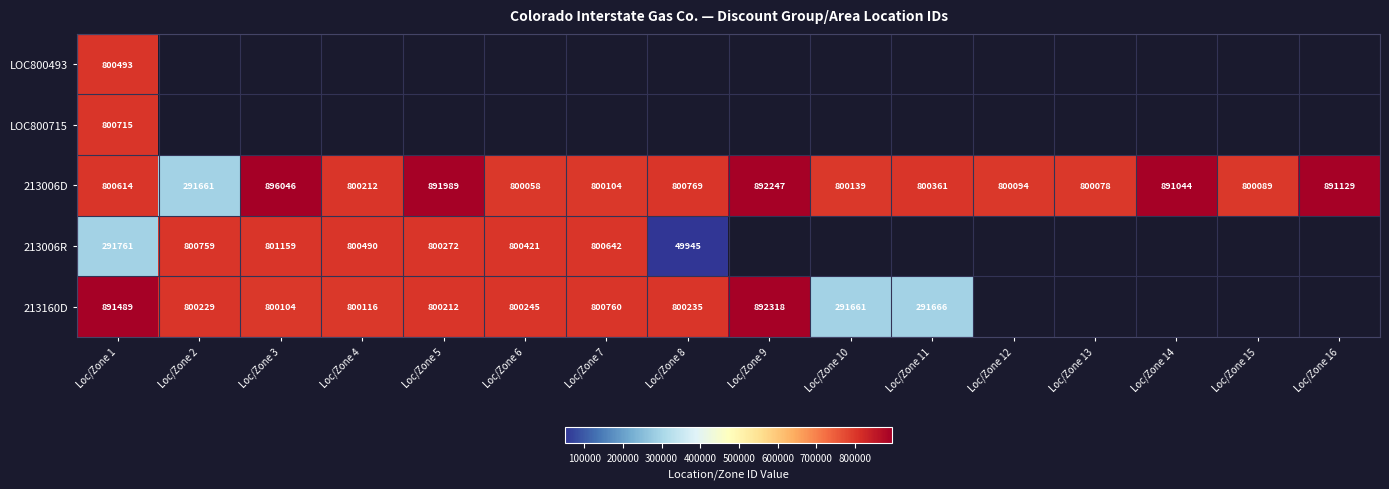

What is the minimum value shown in the chart?

49945.0